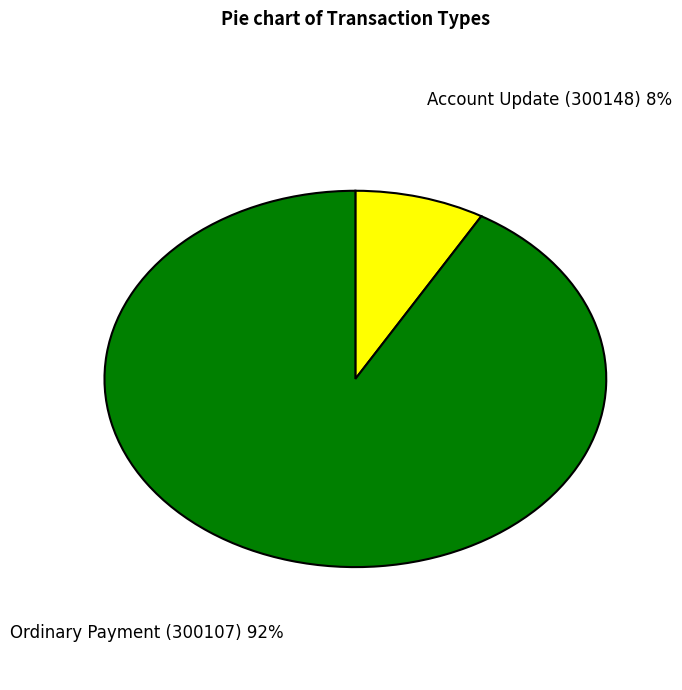

Combined, do Ordinary Payment (300107) and Account Update (300148) account for over 50%?

Yes